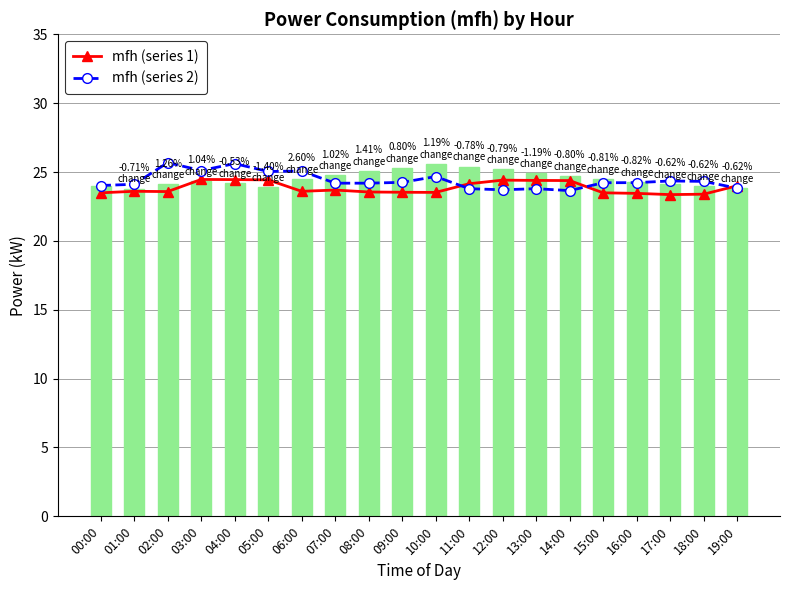

True or false: mfh (series 1) has more than 0 interior local peaks.

True